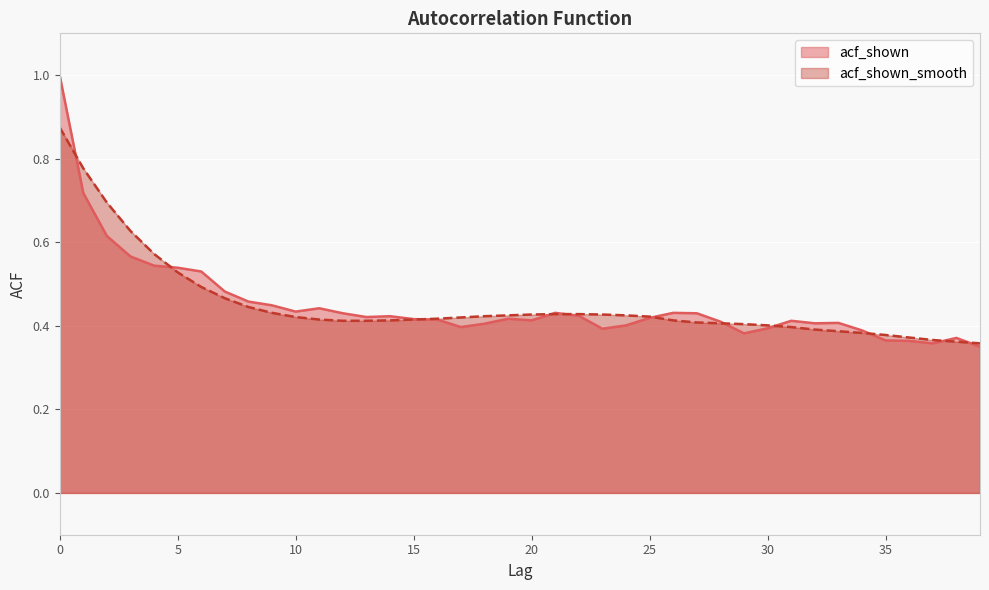

Between which two adjacent categories do acf_shown_smooth and acf_shown first intersect?

0 and 1